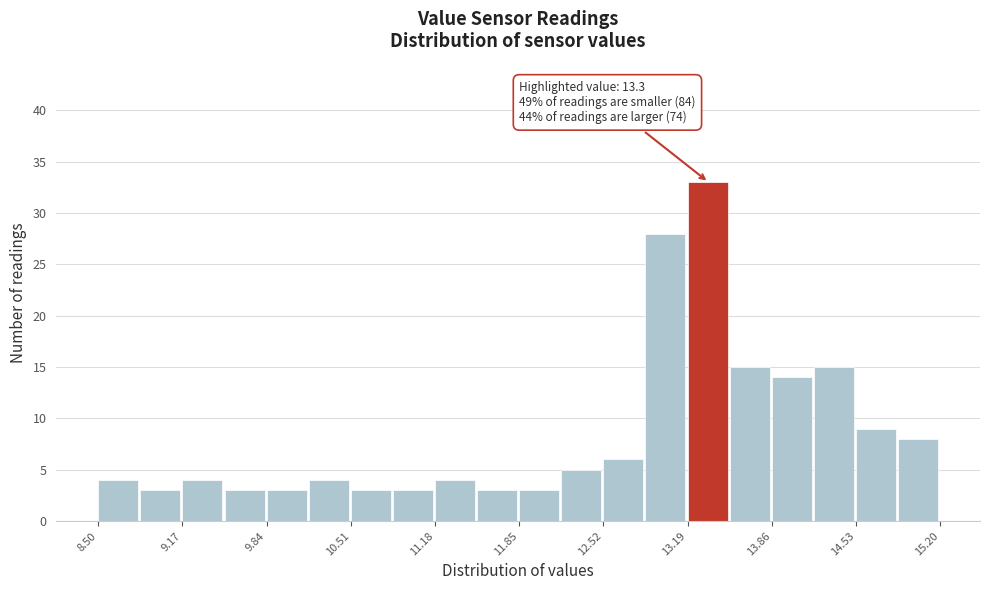

Around what value on the x-axis is the tallest bar? Give the approximate position of its centre, as read against the axis.

13.3